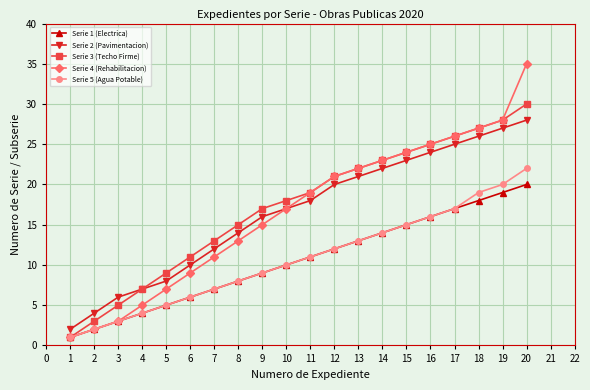

List the labels in order of Serie 4 (Rehabilitacion) value, largest first.

20, 19, 18, 17, 16, 15, 14, 13, 12, 11, 10, 9, 8, 7, 6, 5, 4, 3, 2, 1